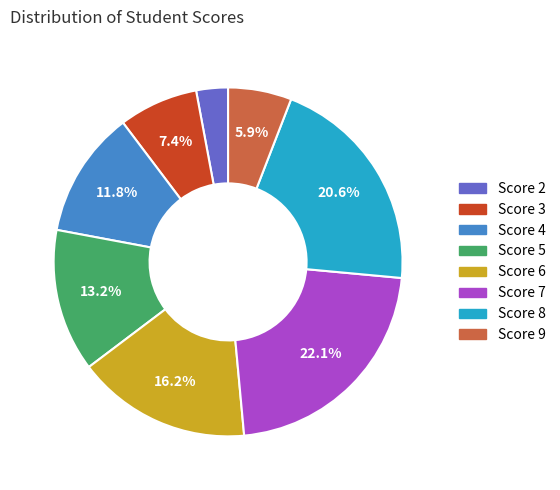

Which slice is the smallest?

Score 2